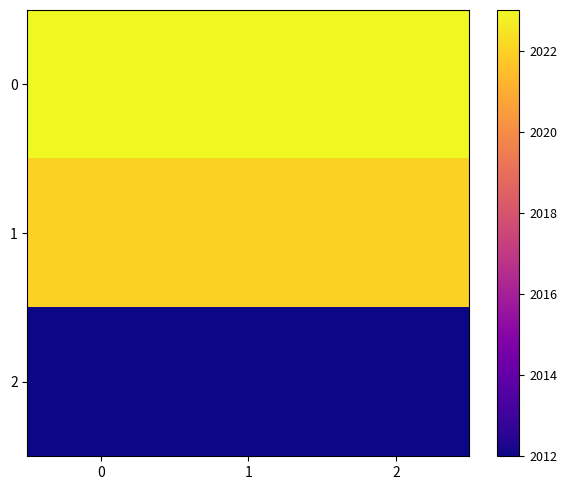

Which has a higher value, 1 or 0?

1